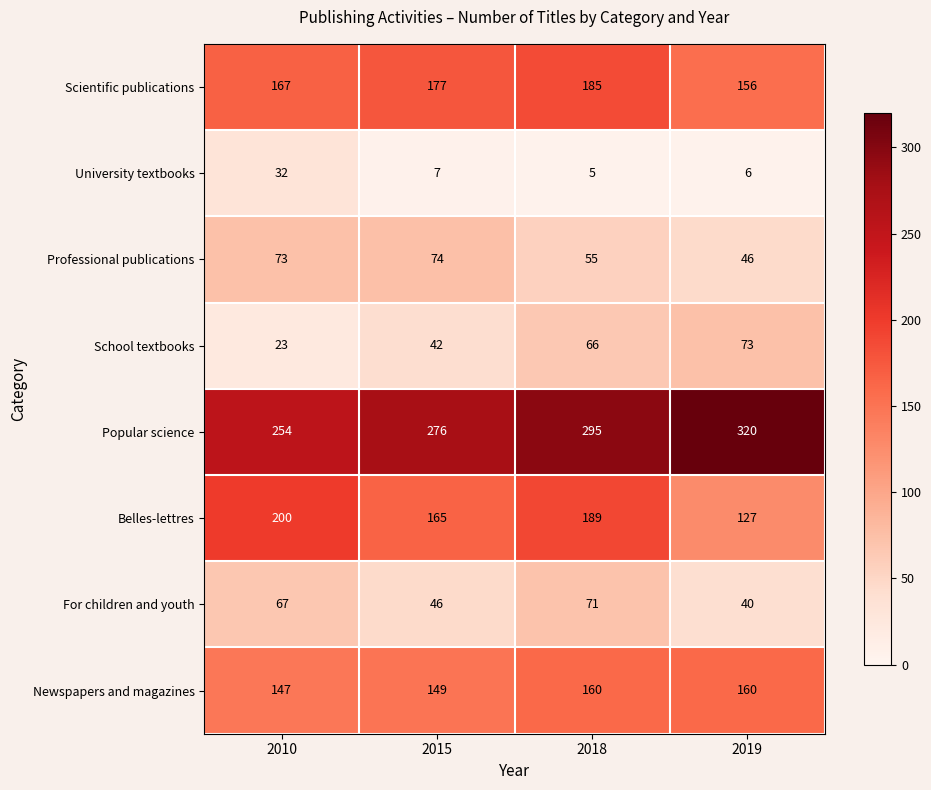

What is the difference between the Belles-lettres values at 2018 and 2015?

24